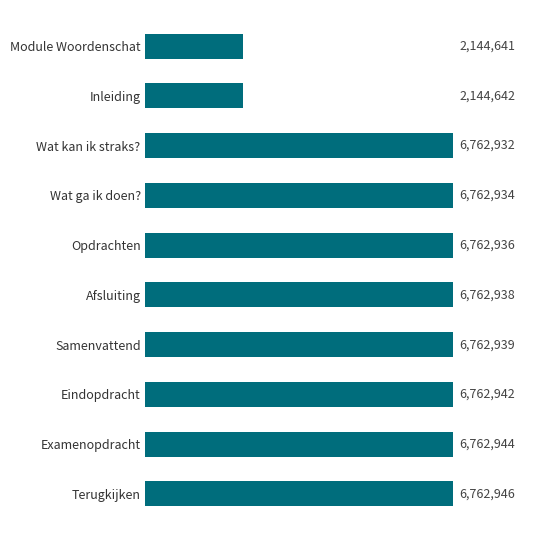

Rank the categories by value from lowest to highest.

Module Woordenschat, Inleiding, Wat kan ik straks?, Wat ga ik doen?, Opdrachten, Afsluiting, Samenvattend, Eindopdracht, Examenopdracht, Terugkijken